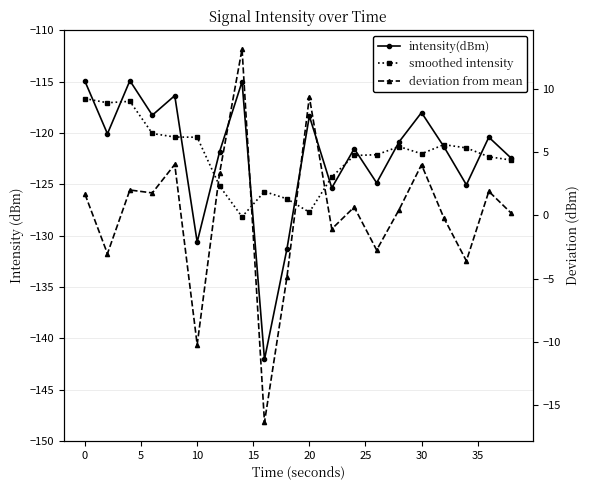

How many values in the deviation from mean series exceed 0?

12